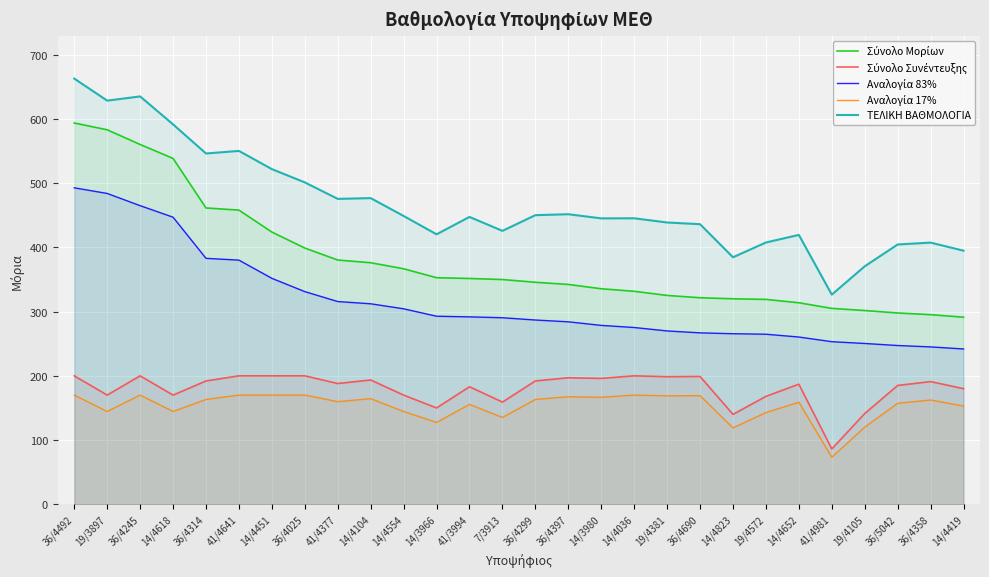

Which series has the largest total across all categories?

ΤΕΛΙΚΗ ΒΑΘΜΟΛΟΓΙΑ